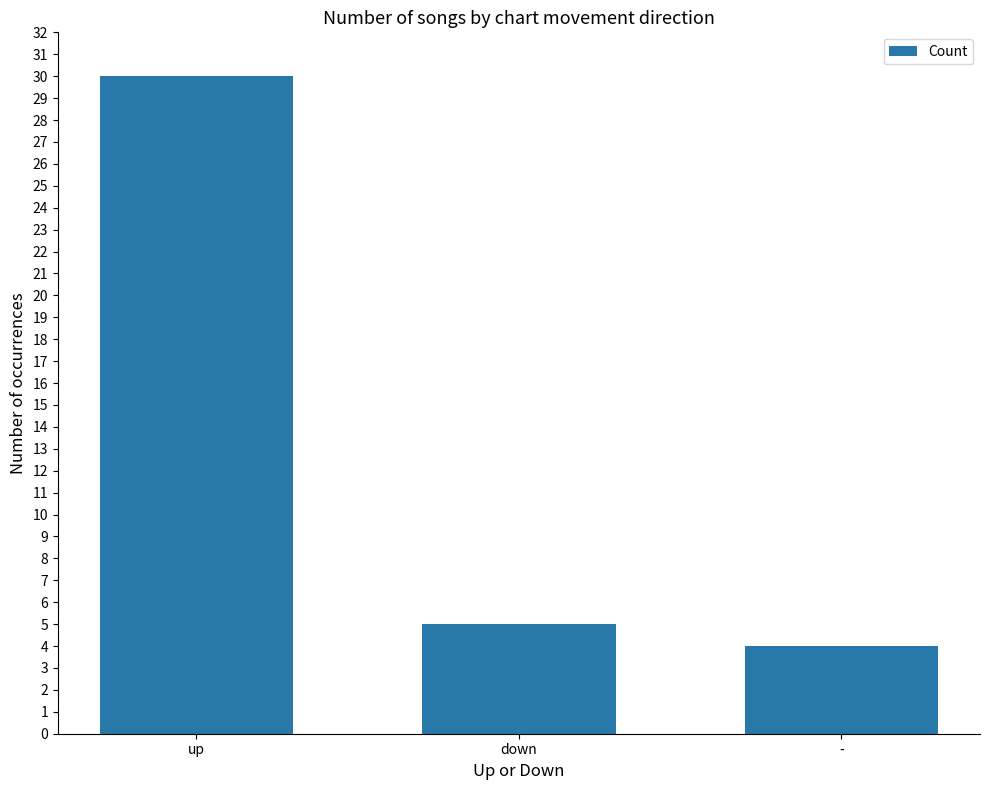

Reading left to right, what are all the values shown in this chart?

up=30	down=5	-=4